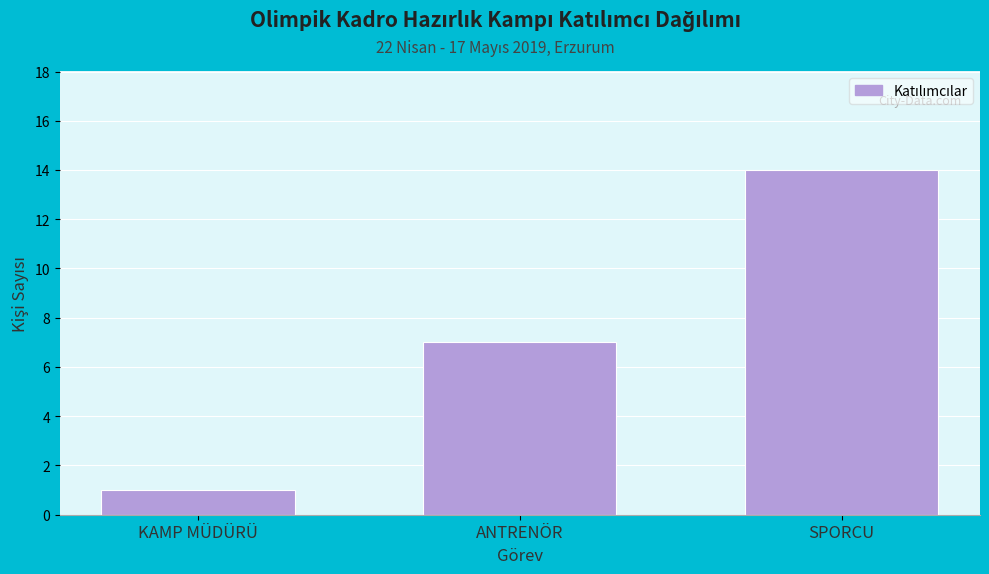

Reading left to right, list all the values displayed in this chart.

1	7	14